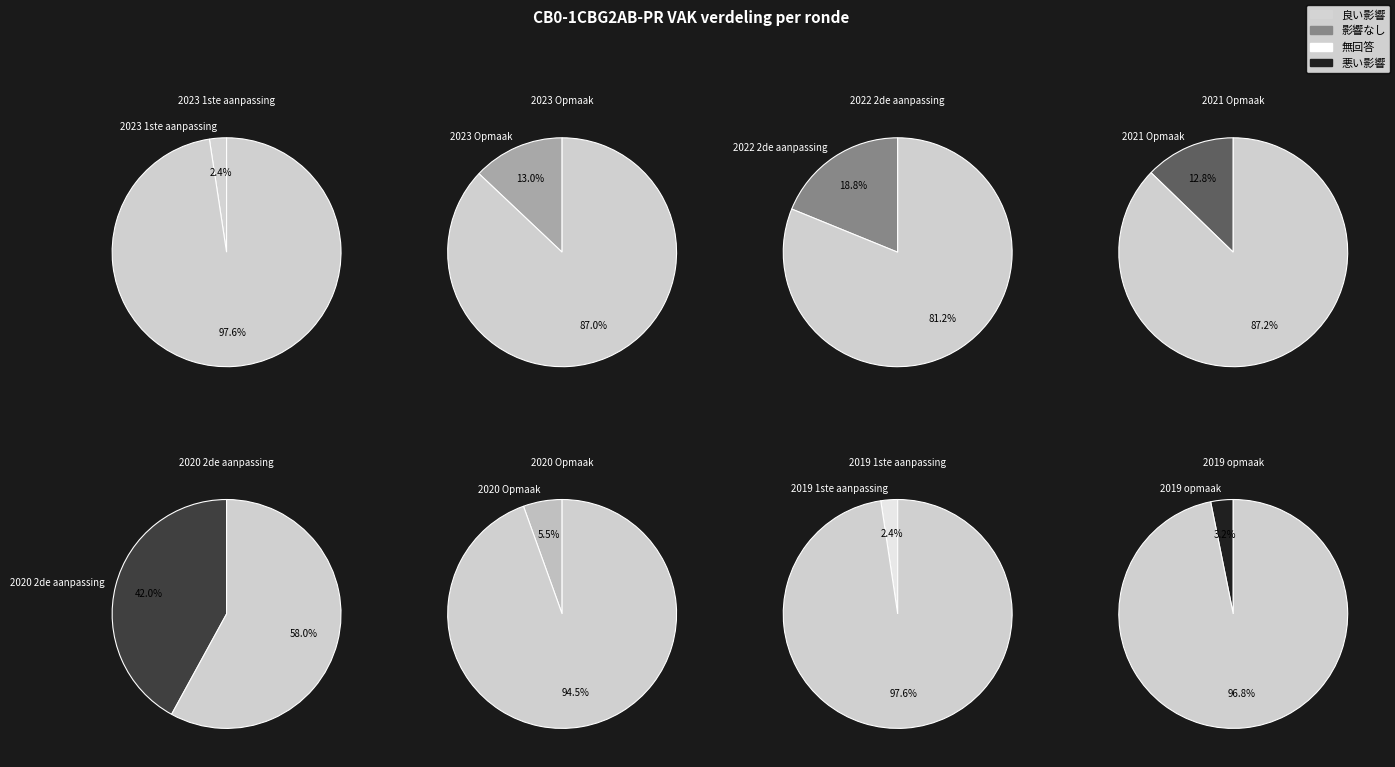

Approximately how many times larger is the value at 2020 2de aanpassing compared to 2019 opmaak?

13.3